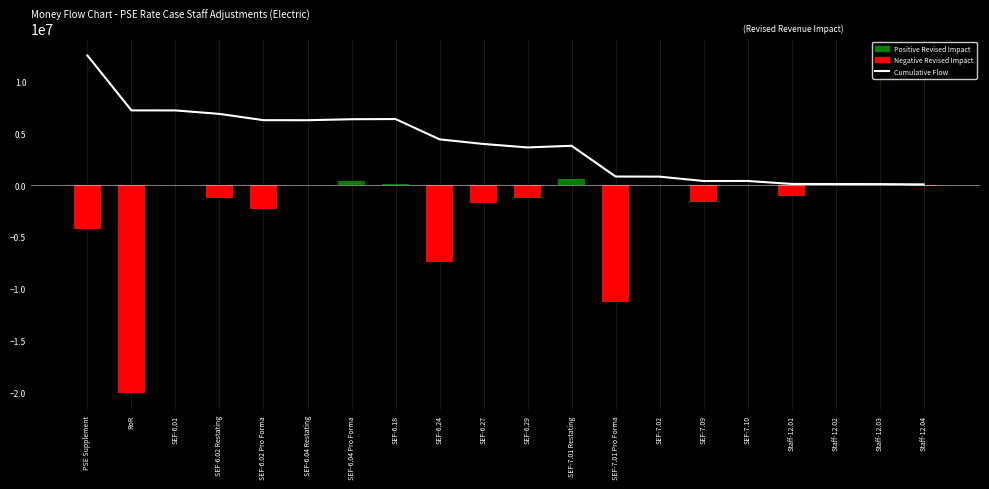

Reading right to left, what are all the values shown in this chart?

Cumulative Flow: Staff-12.04=60997.4	Staff-12.03=90896.9	Staff-12.02=96325.0	Staff-12.01=104702.5	SEF-7.10=391342.1	SEF-7.09=389037.2	SEF-7.02=809220.8	SEF-7.01 Pro Forma=820342.7	SEF-7.01 Restating=3785350.6	SEF-6.29=3624804.5	SEF-6.27=3959767.5	SEF-6.24=4406680.1	SEF-6.18=6363200.2	SEF-6.04 Pro Forma=6345353.4	SEF-6.04 Restating=6250152.7	SEF-6.02 Pro Forma=6254733.0	SEF-6.02 Restating=6859238.2	SEF-6.01=7194730.8	RoR=7197842.9	PSE Supplement=12489137.5
Revised: Staff-12.04=-113599.3	Staff-12.03=-20623.4	Staff-12.02=-31829.2	Staff-12.01=-1089050.2	SEF-7.10=8757.3	SEF-7.09=-1596433.4	SEF-7.02=-42256.6	SEF-7.01 Pro Forma=-11265165.6	SEF-7.01 Restating=609974.0	SEF-6.29=-1272648.6	SEF-6.27=-1697987.0	SEF-6.24=-7433546.0	SEF-6.18=67806.7	SEF-6.04 Pro Forma=361702.8	SEF-6.04 Restating=-17402.6	SEF-6.02 Pro Forma=-2296739.5	SEF-6.02 Restating=-1274660.7	SEF-6.01=-11824.0	RoR=-20103592.8	PSE Supplement=-4261313.5